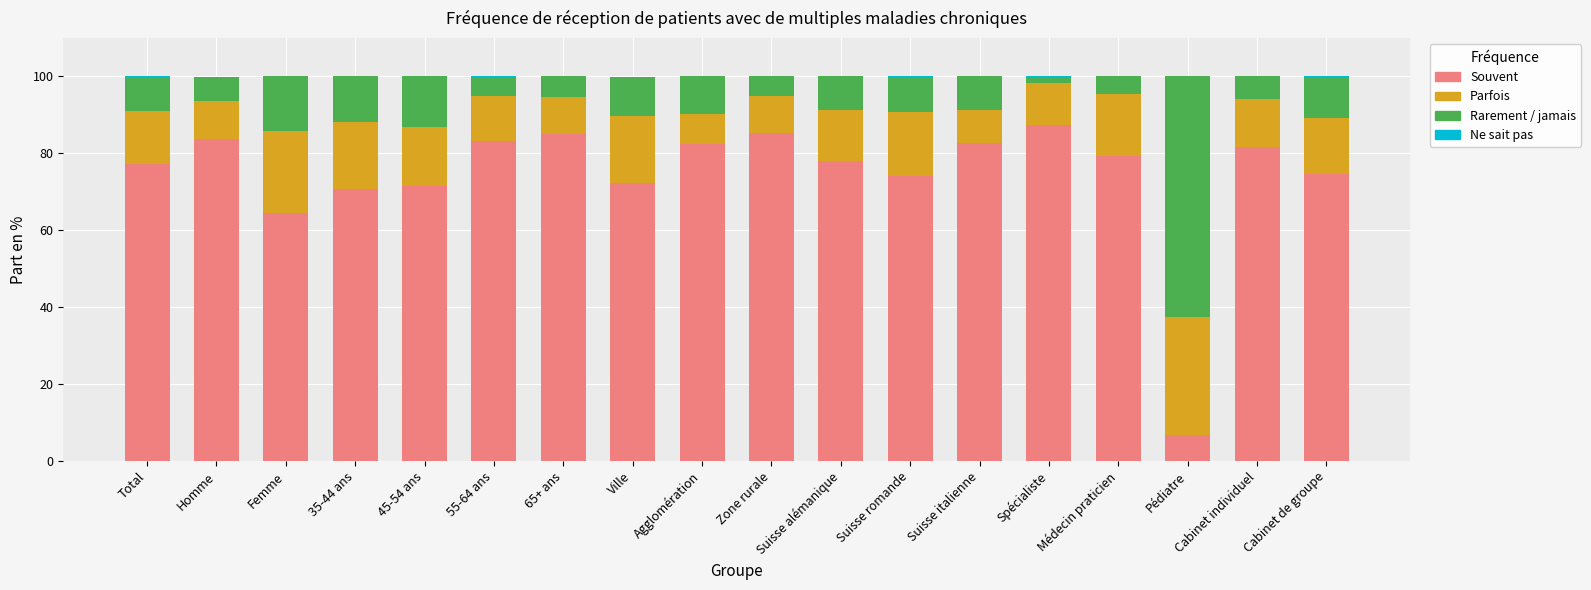

At which label is Souvent closest to 47?

Femme